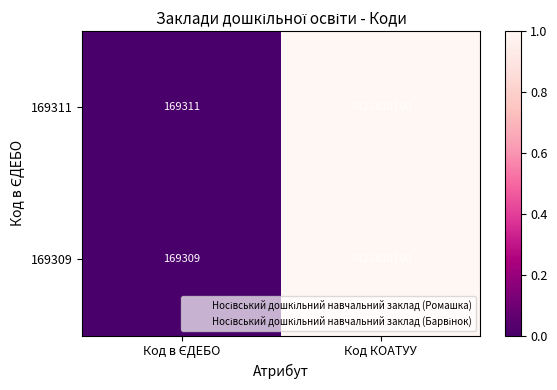

True or false: 169309 has a value of 2003194514 at Код КОАТУУ.

False